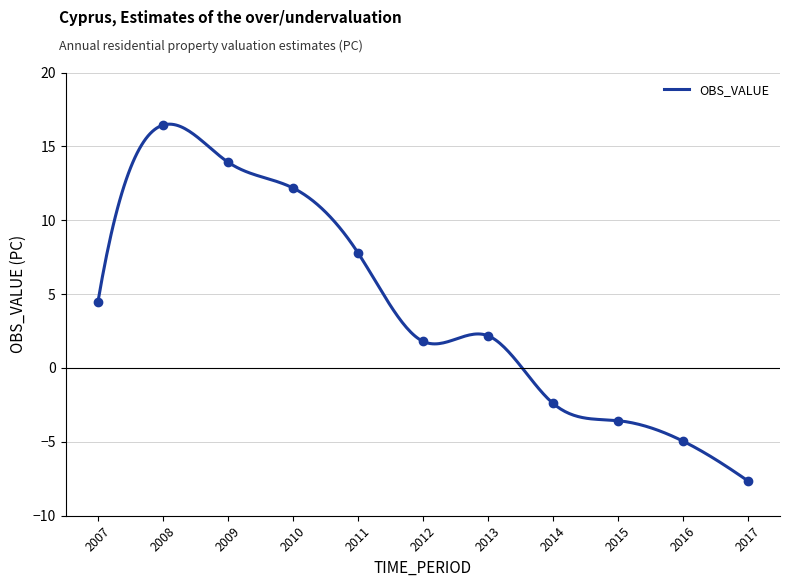

What is the sum of the values at 2016 and 2008?

11.5